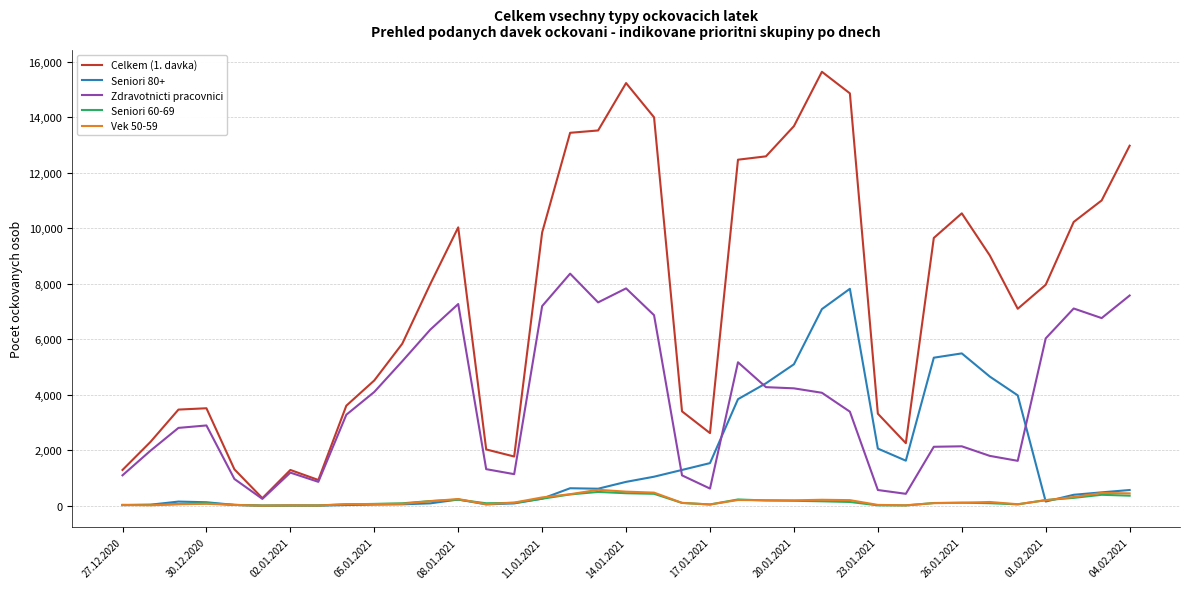

True or false: Celkem (1. davka) and Seniori 80+ intersect in this chart.

False